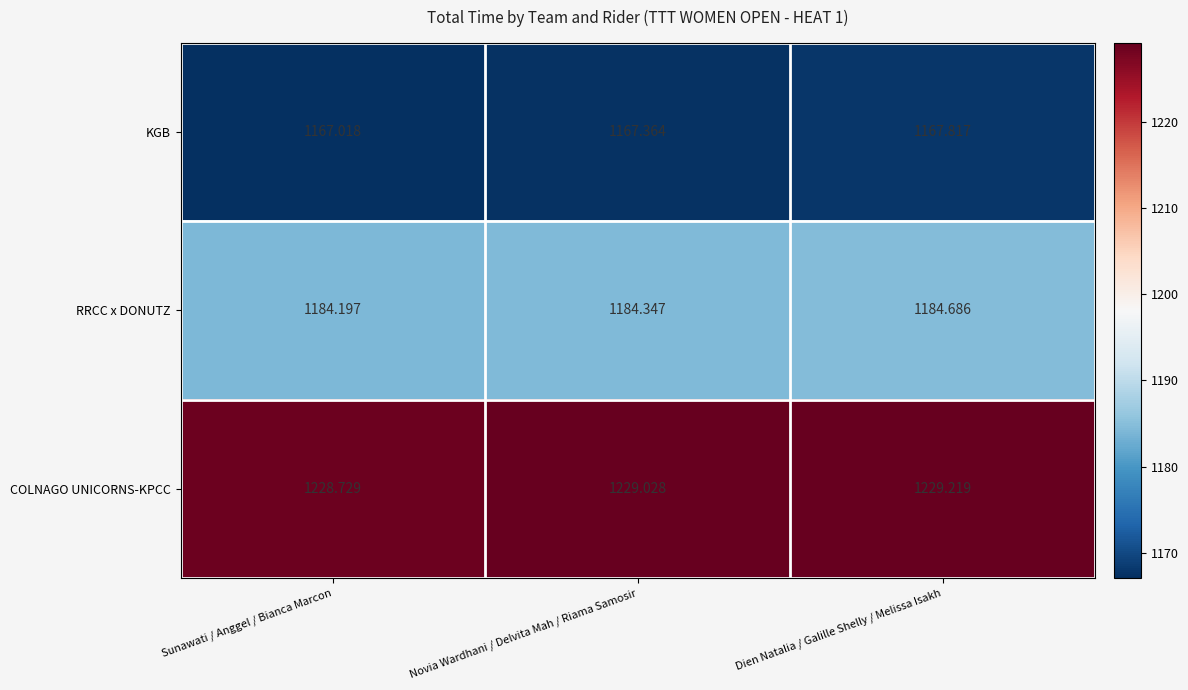

Count the number of data series in this chart.

3